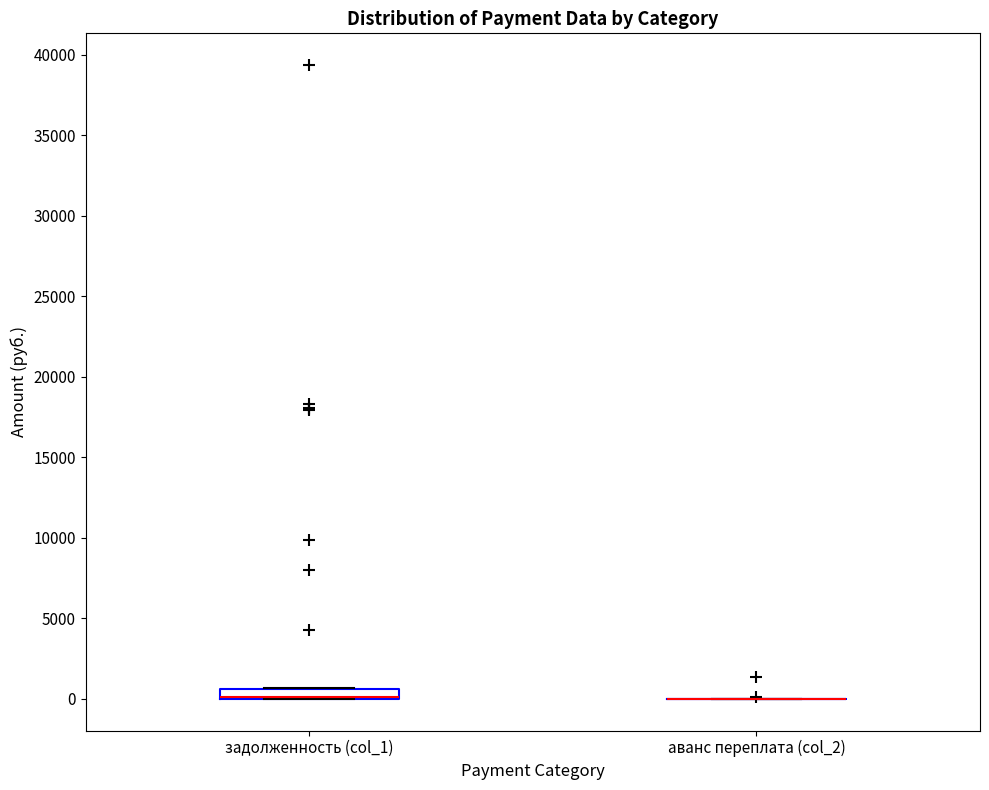

Which box is the tallest, from its lower edge to its upper edge?

задолженность (col_1)